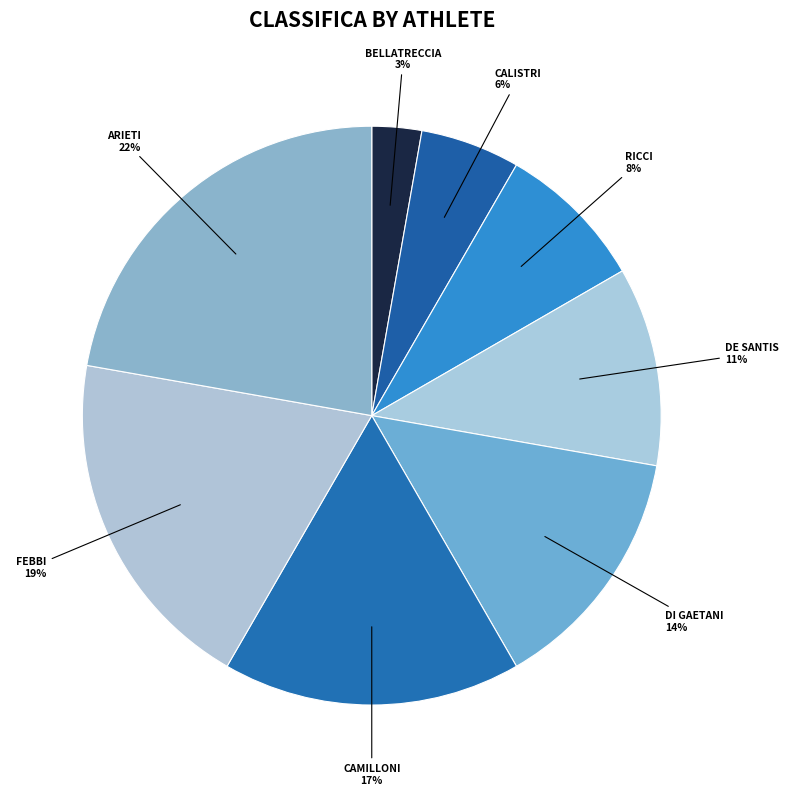

How many slices are in this pie chart?

8